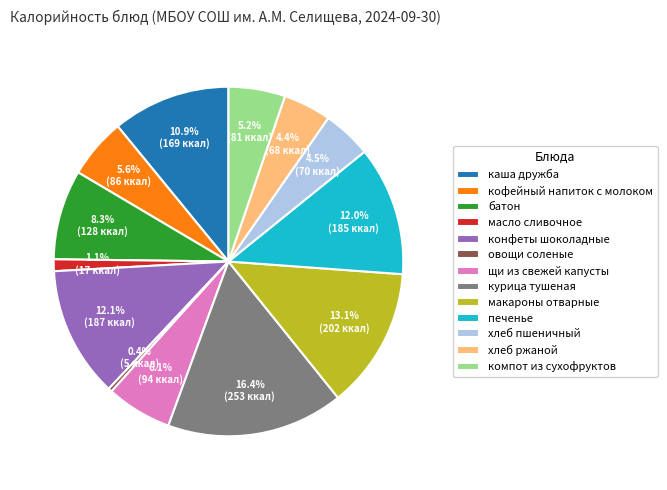

The курица тушеная slice represents 31% of the pie. True or false?

False